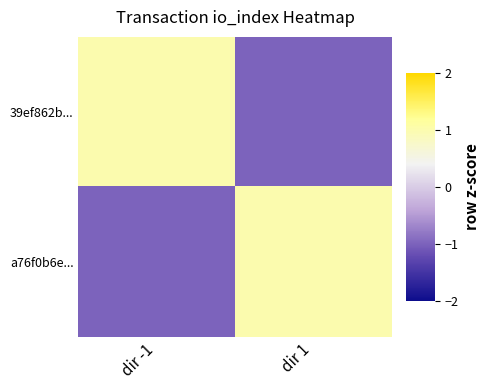

Reading left to right, what are all the values shown in this chart?

39ef862b...: dir -1=1	dir 1=-1
a76f0b6e...: dir -1=-1	dir 1=1